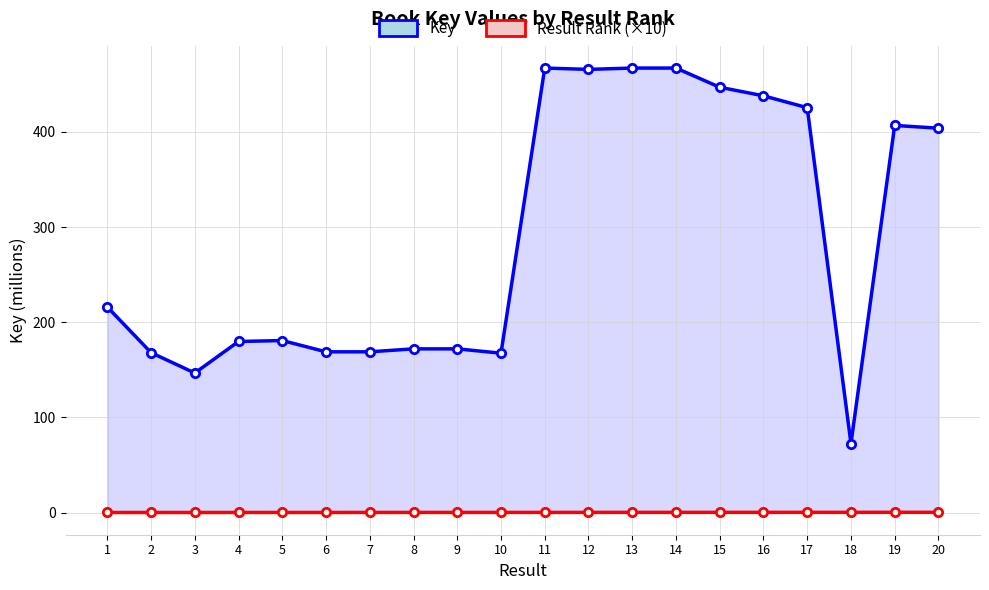

What is the difference between the second highest and minimum values in the Key series?

394.6